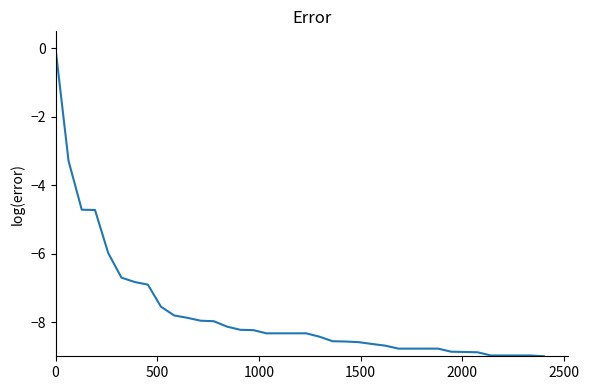

What is the difference between the maximum and minimum values?

9.0